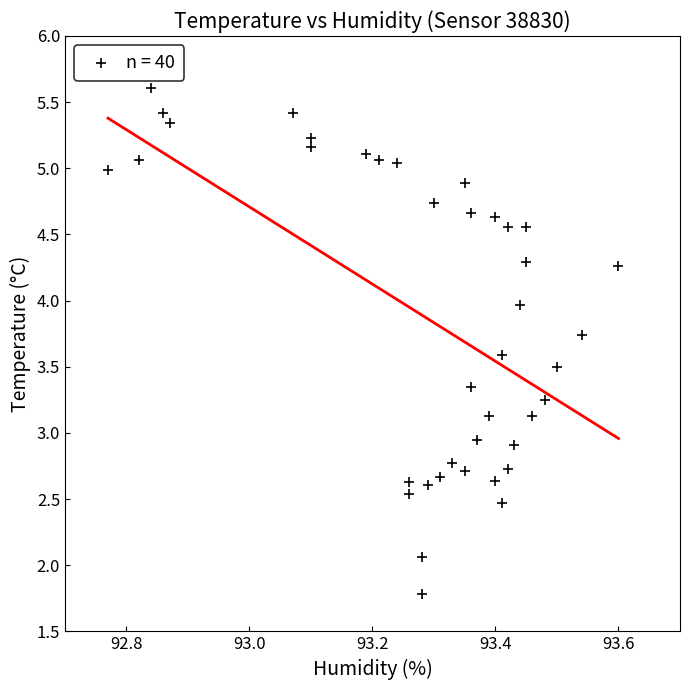

What is the range of X values (max minus min)?

0.8